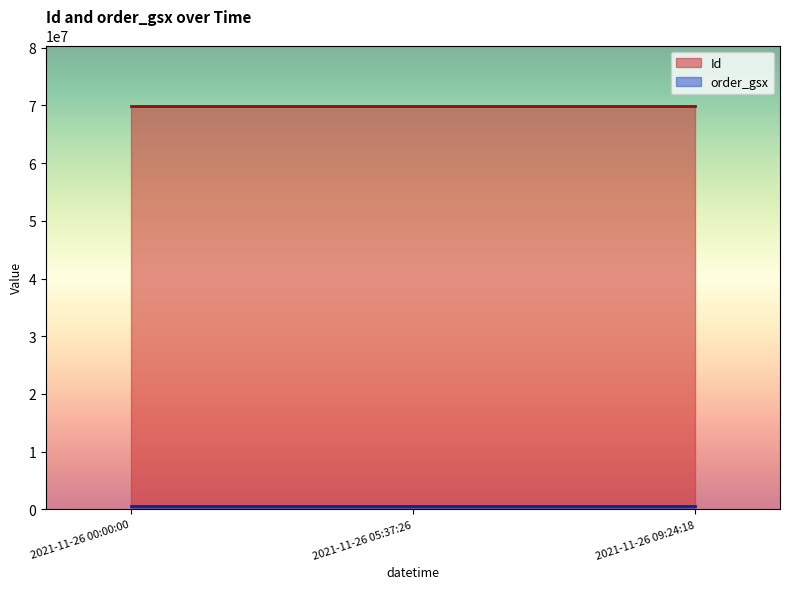

What is the sum of all Id values?

209708955